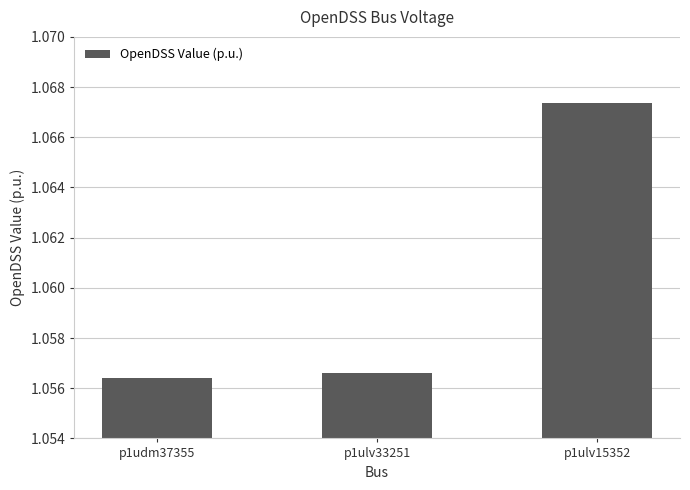

Count the number of categories in the chart.

3